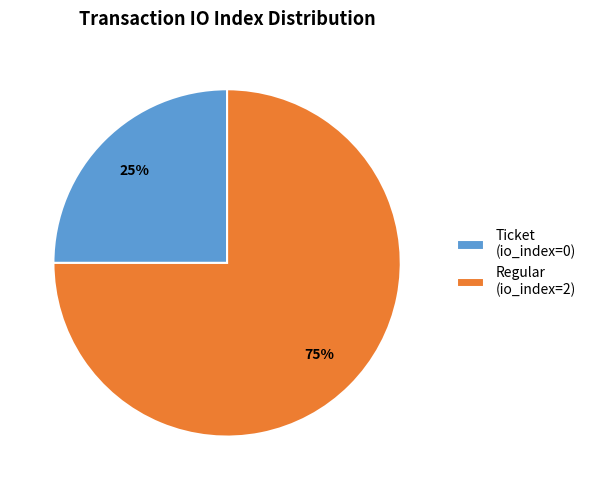

Count the number of slices in the pie.

2